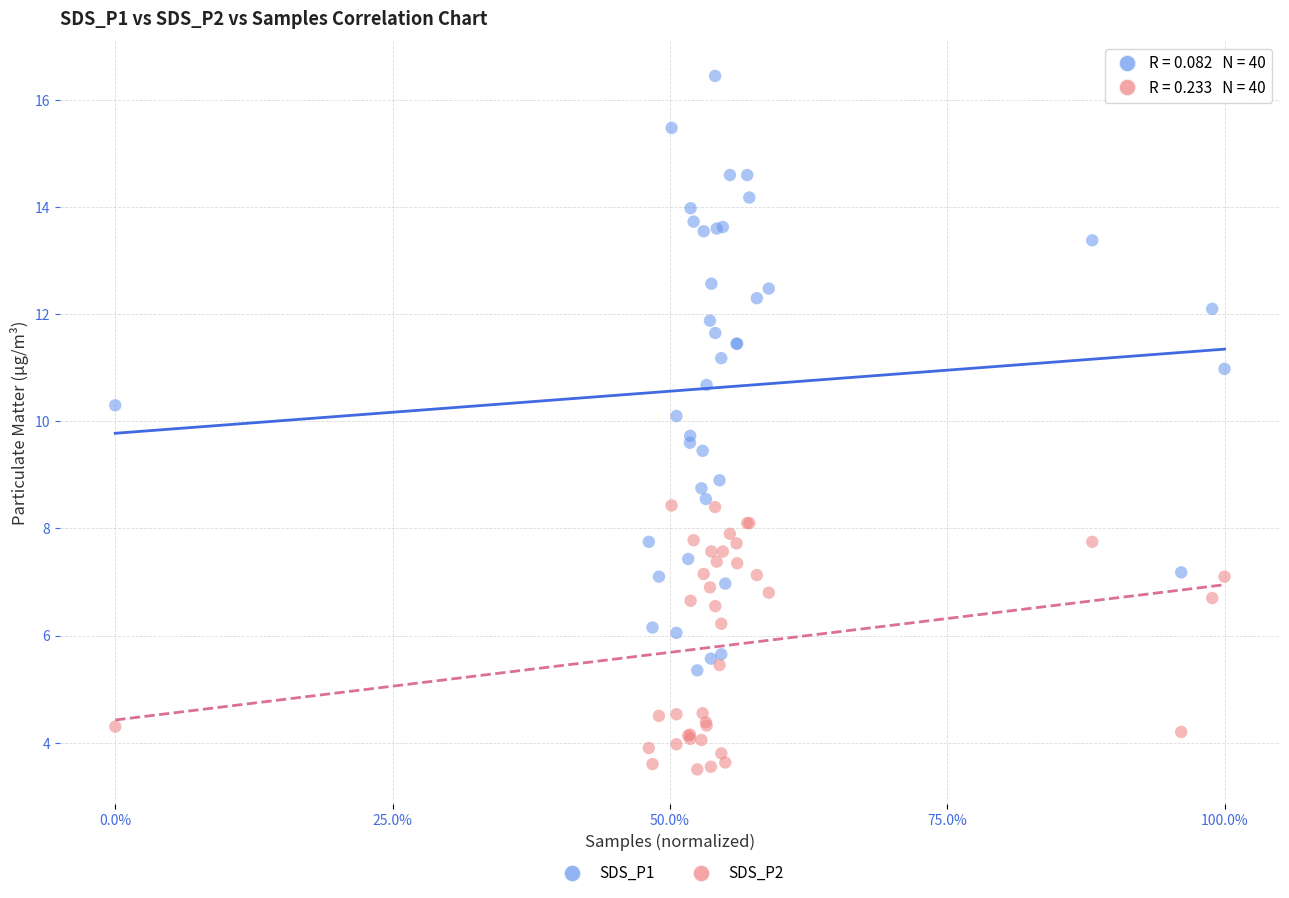

Which series has the widest spread of Y values?

SDS_P1